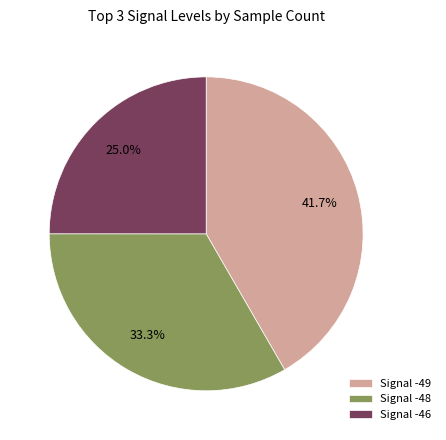

Which slice is the smallest?

Signal -46